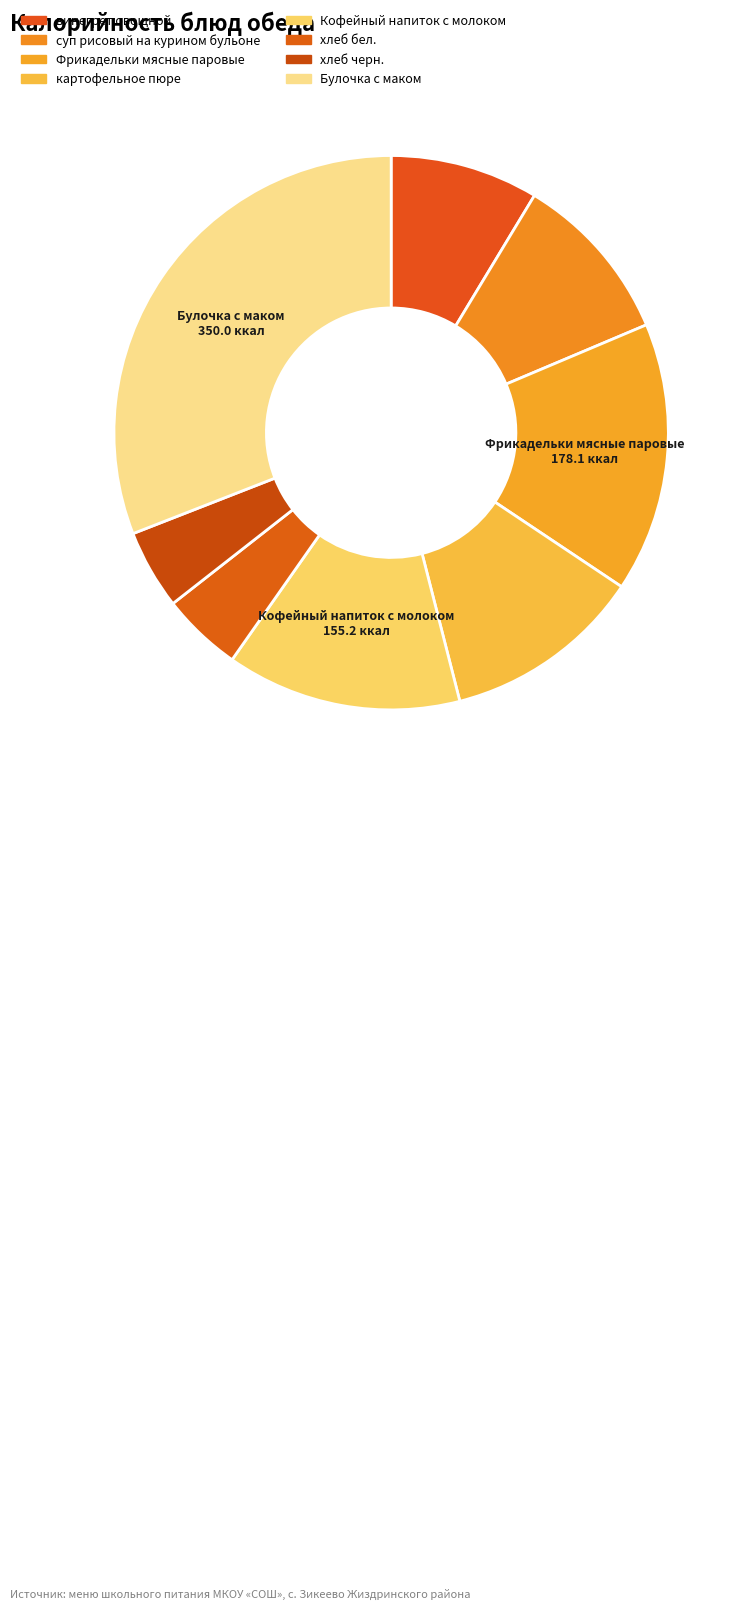

Between хлеб черн. and Булочка с маком, which is larger?

Булочка с маком